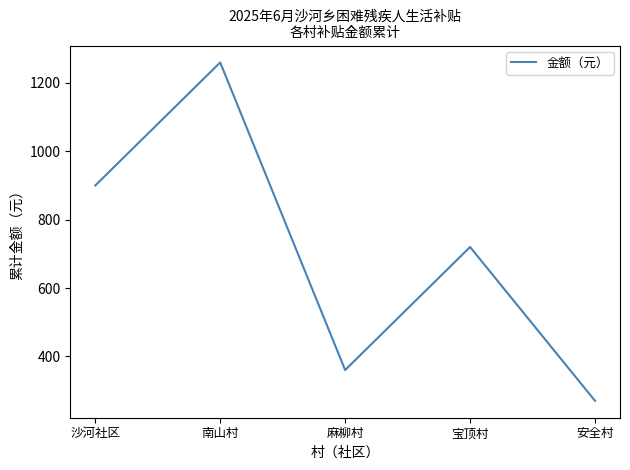

What is the change in value from 南山村 to 麻柳村?

-900